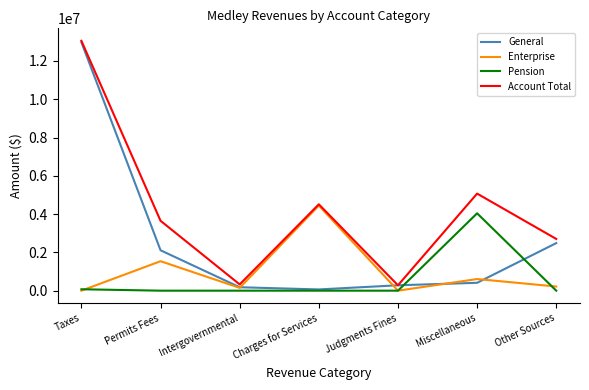

What are all the series names shown in the legend?

General, Enterprise, Pension, Account Total